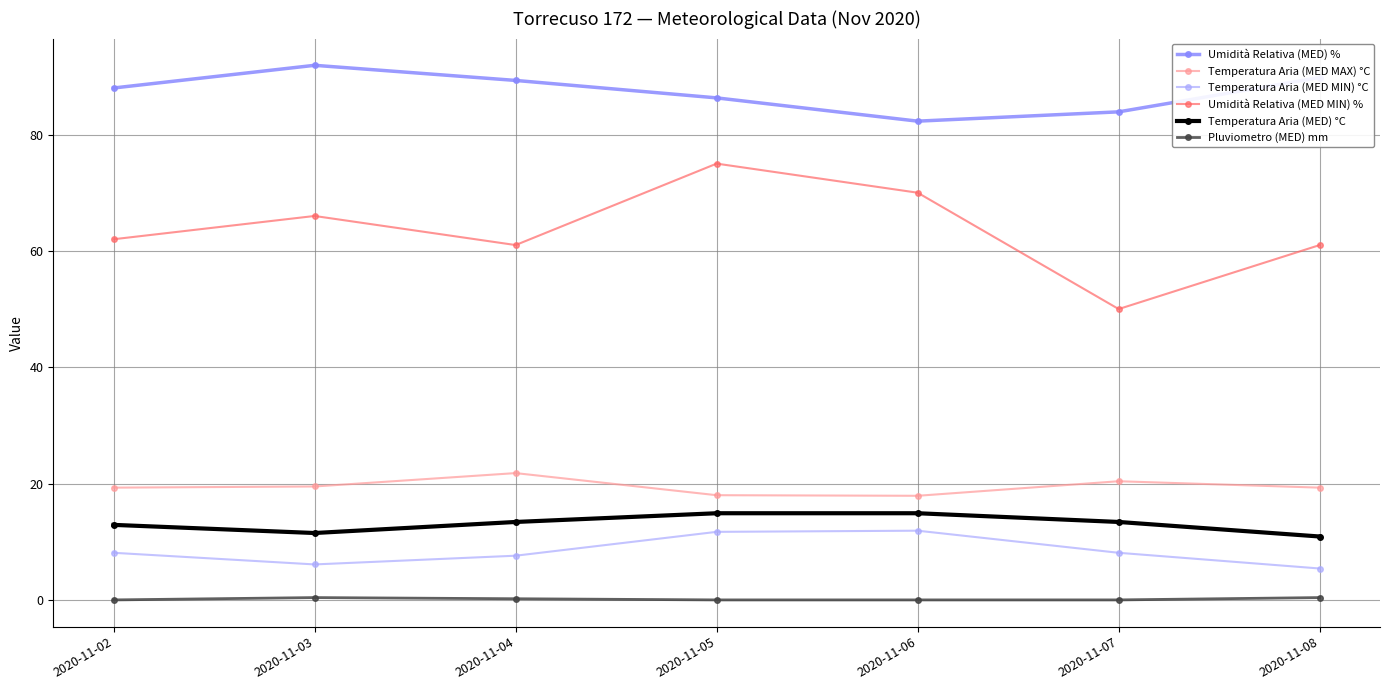

What is the value of the Umidità Relativa (MED MIN) % point at the 4th from the left?

75.0